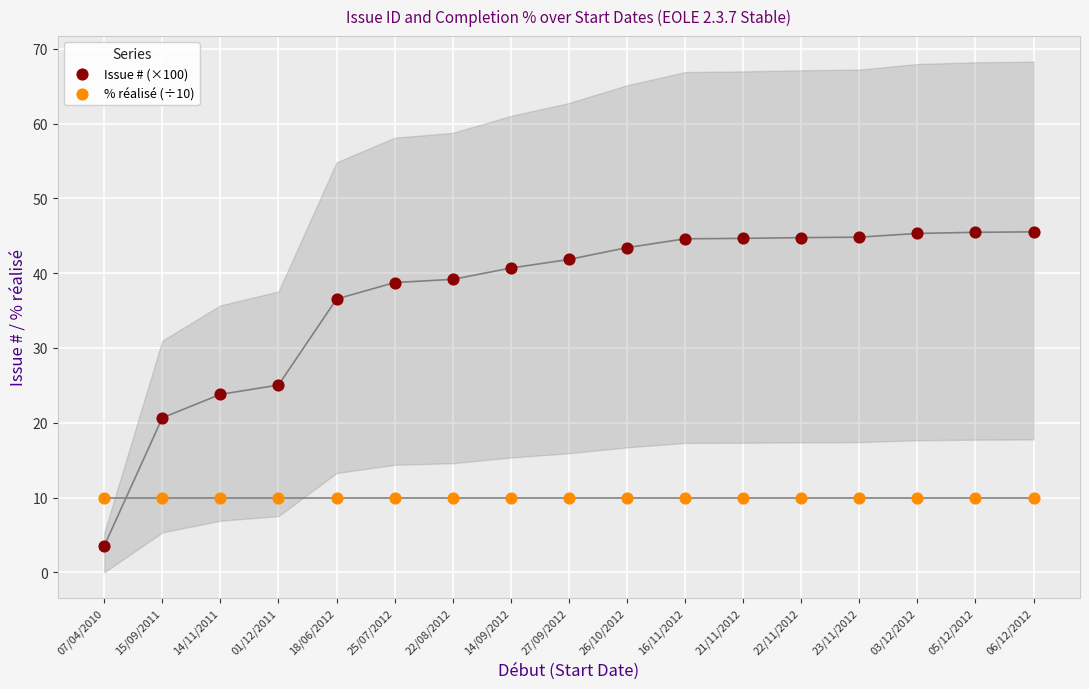

Which series reaches the maximum Y coordinate?

Issue # (×100)